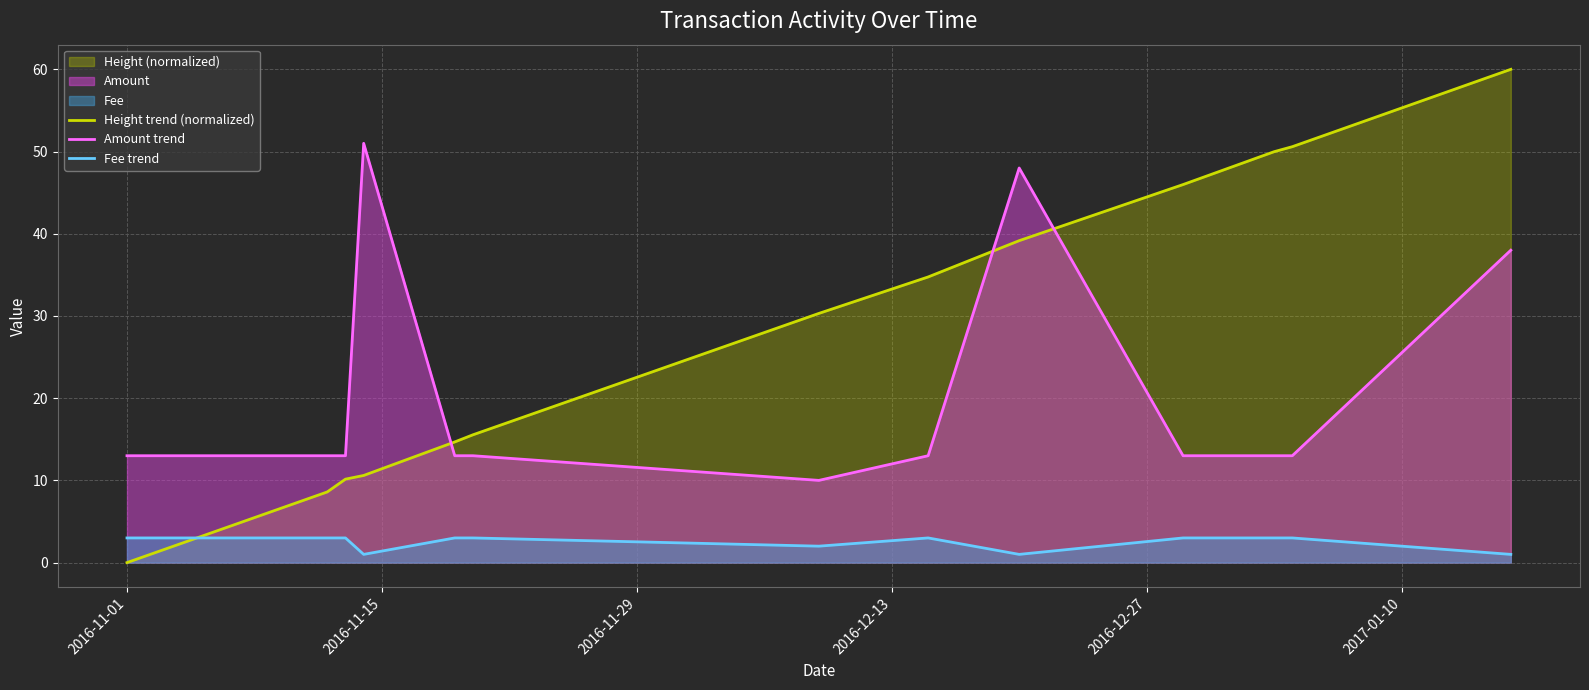

Does the chart display data point markers on the line(s)?

No